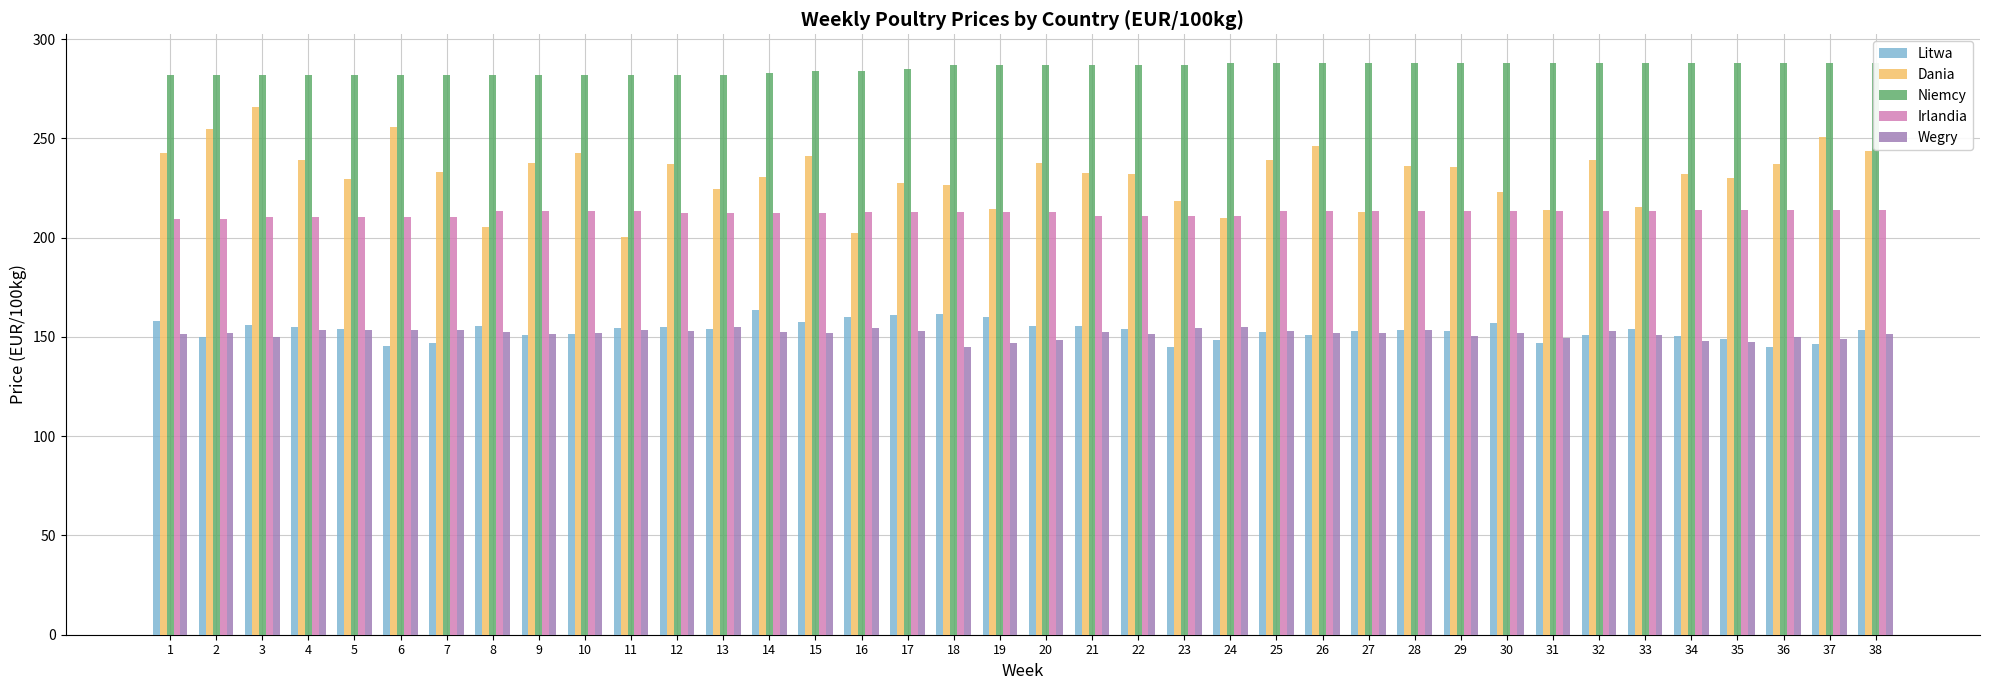

What is the average value of the Irlandia series?

212.4